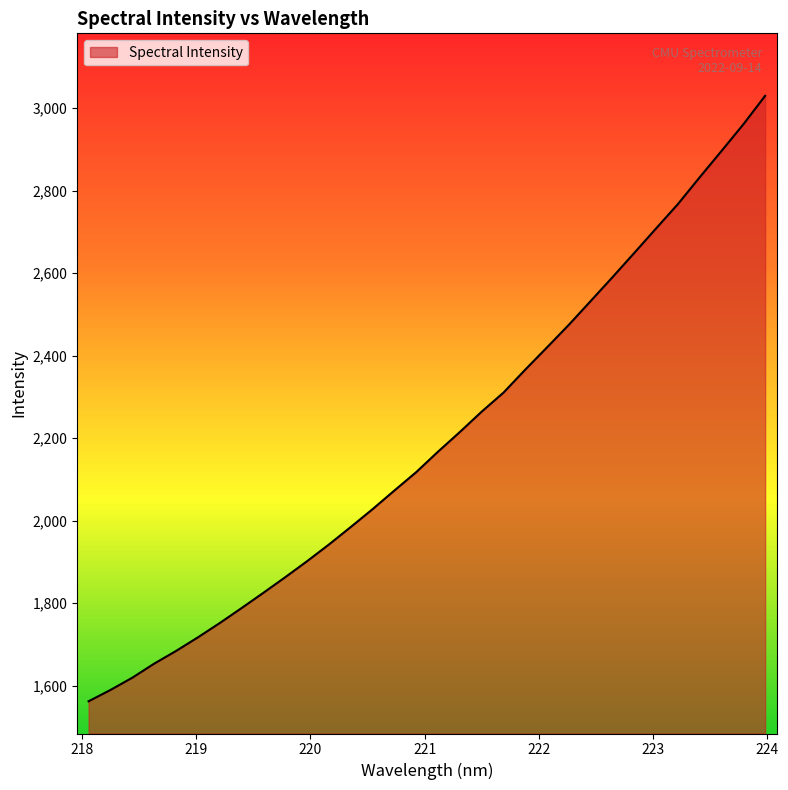

What is the maximum value shown in the chart?

3029.9